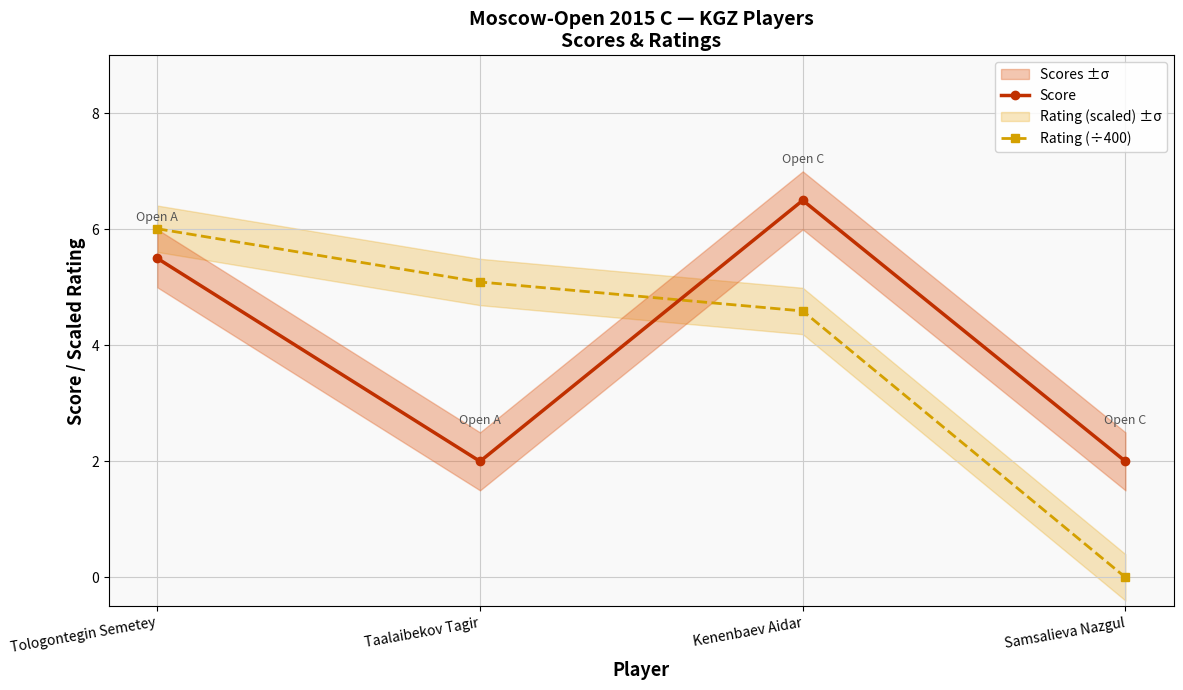

What is the total value across all series at Tologontegin Semetey?

11.5